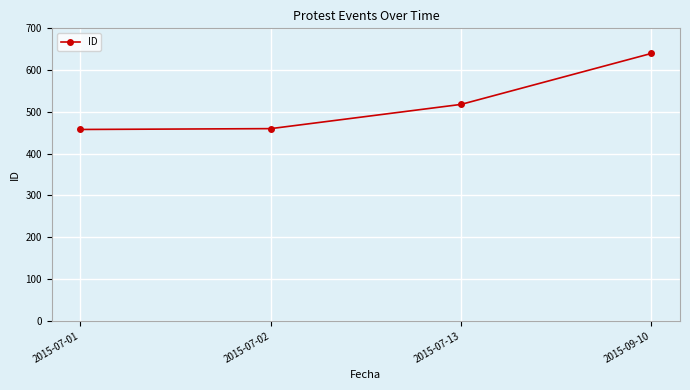

What is the average value?

519